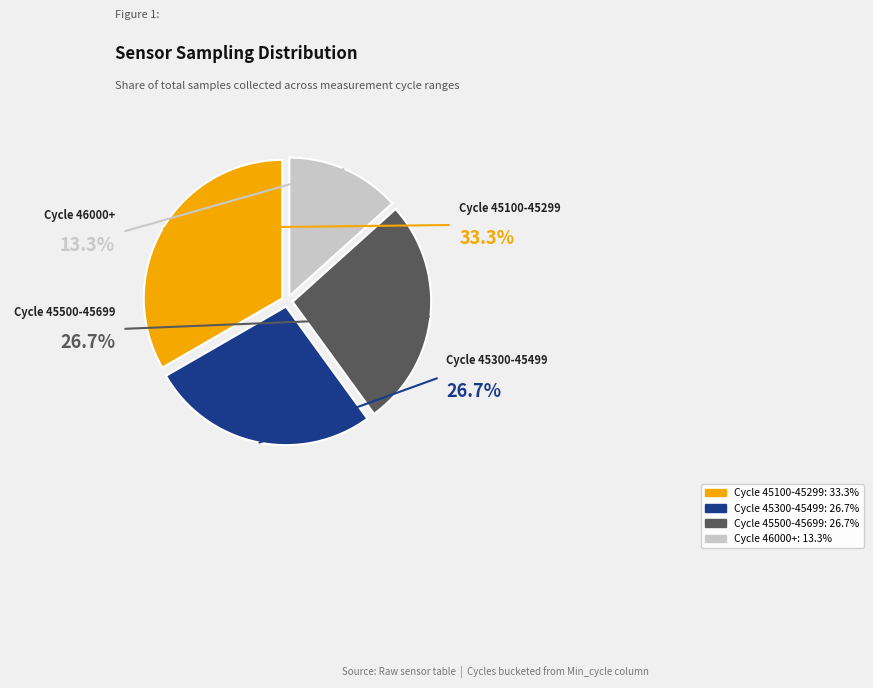

Does any single category account for the majority?

No